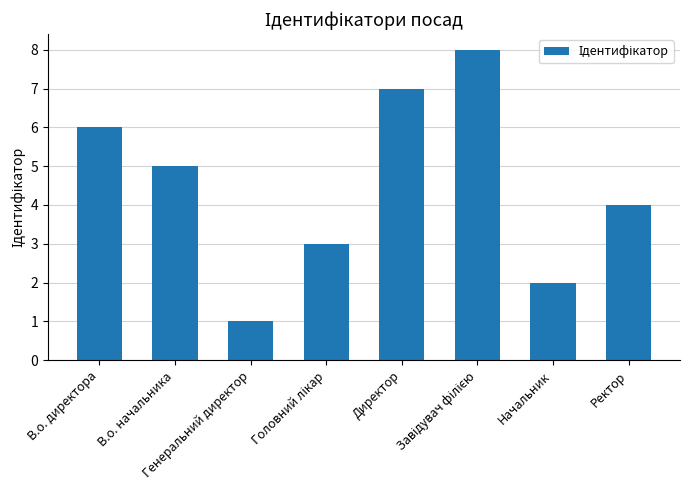

Where is the data nearest to the value 4?

Ректор